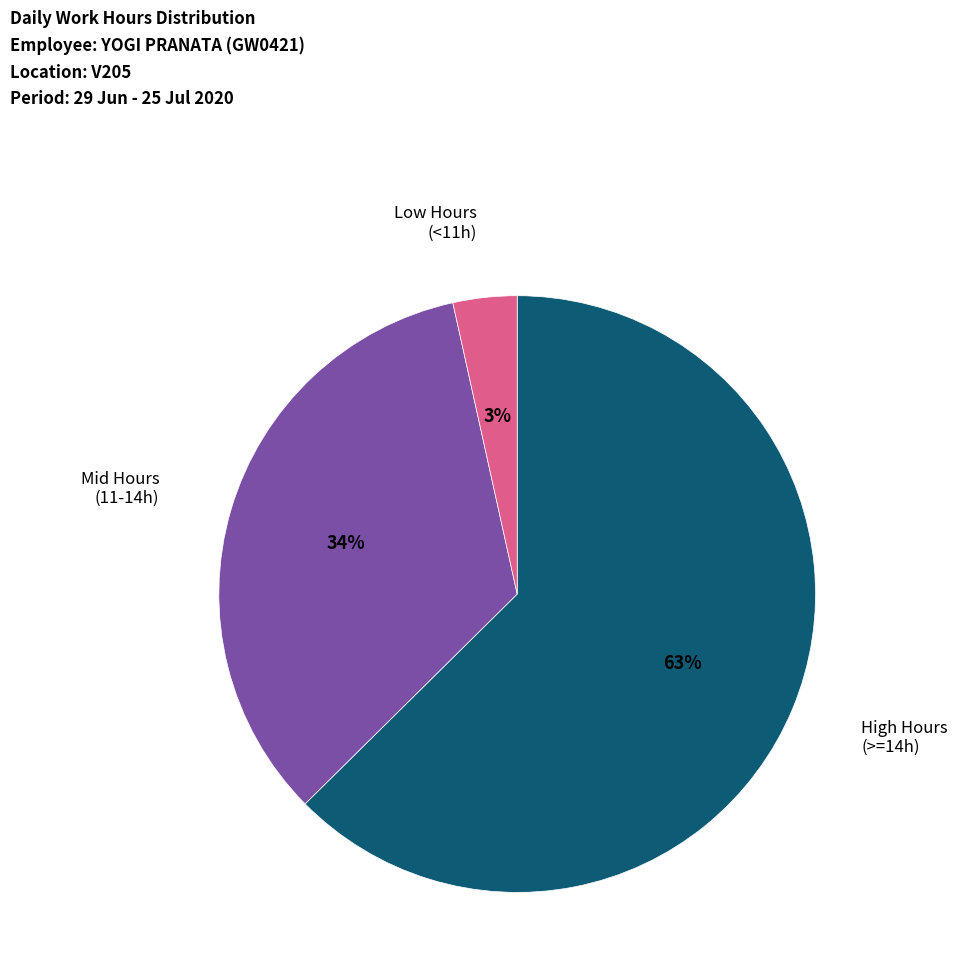

Is there any slice that represents more than half of the pie?

Yes